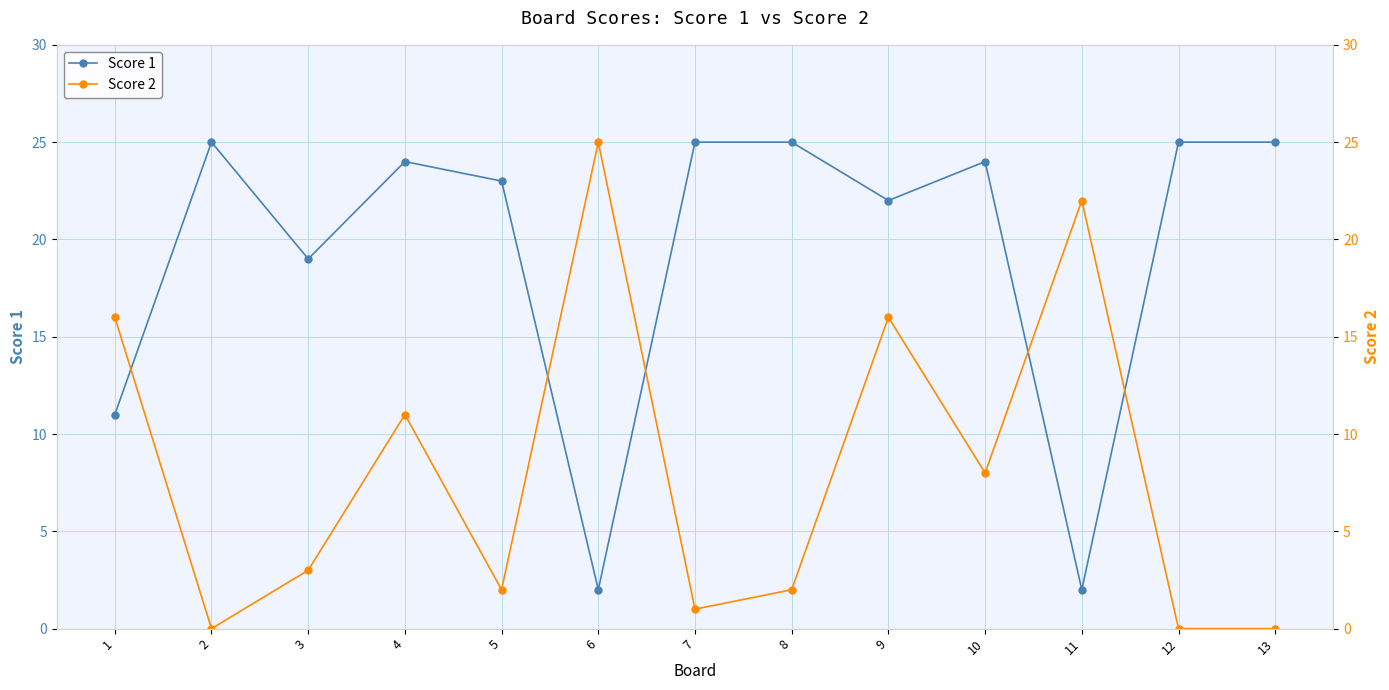

Does the chart have visible grid lines?

Yes